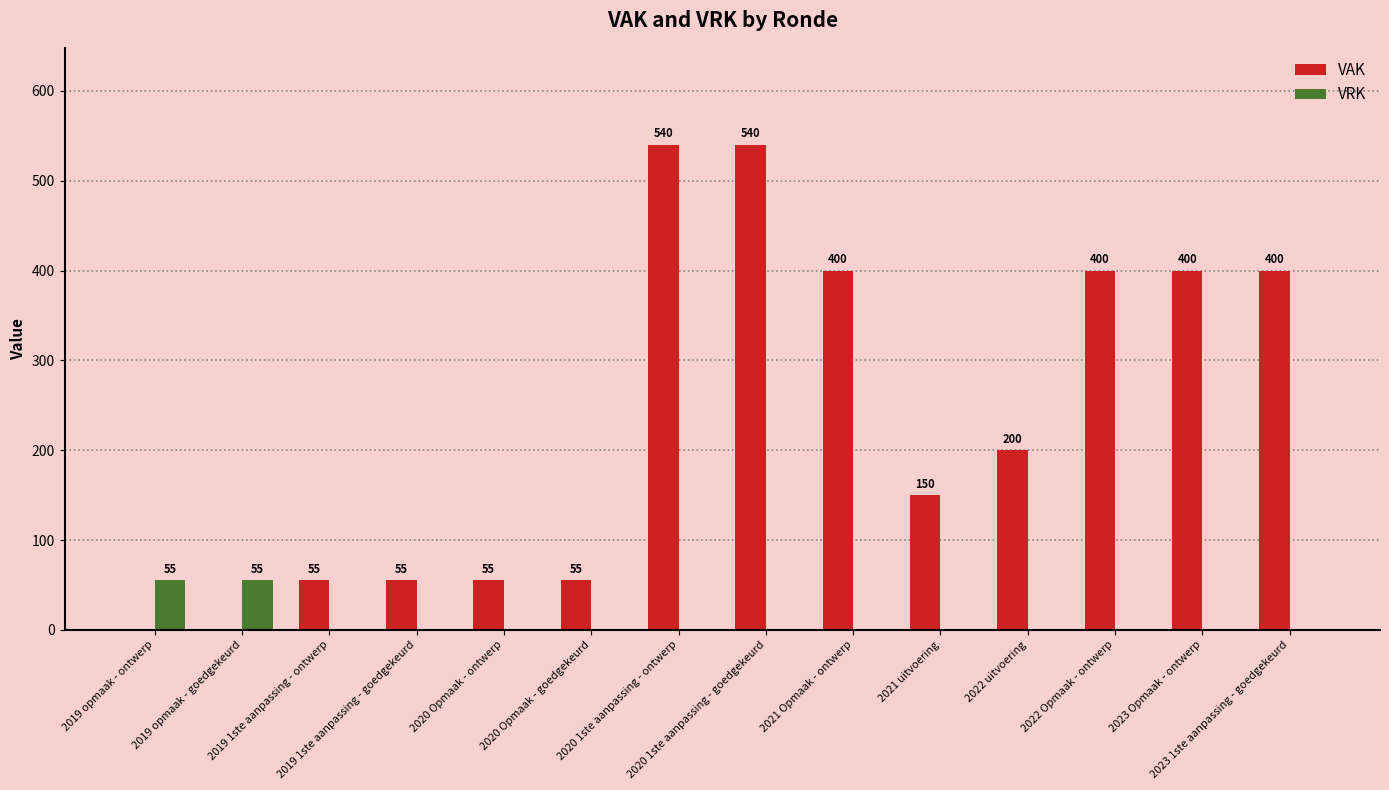

How many VAK values are between 55 and 400?

10